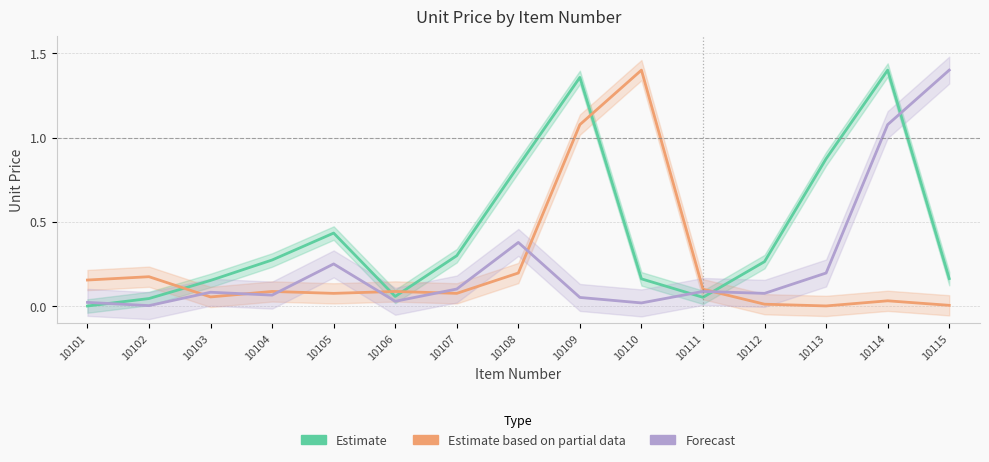

How many data points does each series have?

15